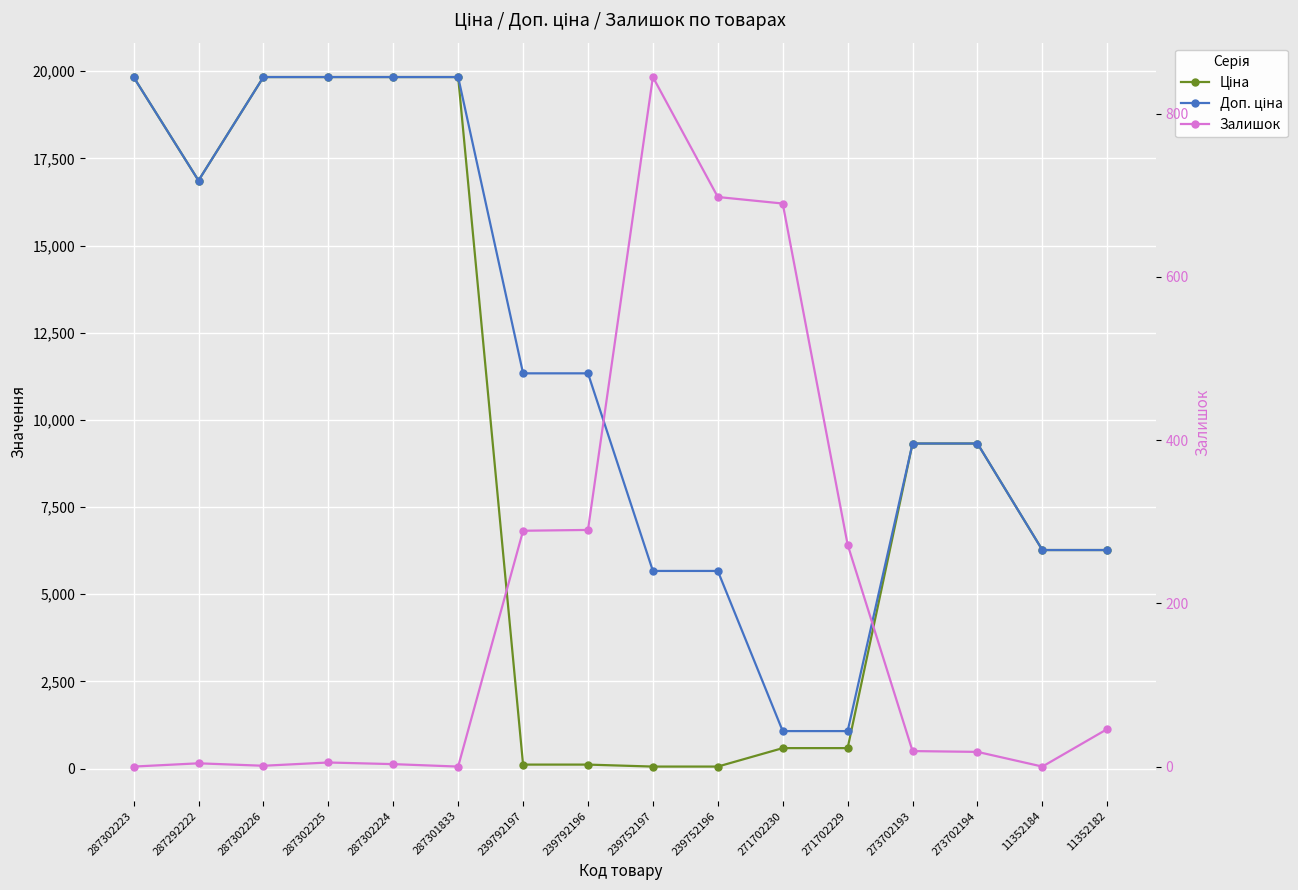

True or false: Залишок has more than 0 points higher than both neighbors.

True